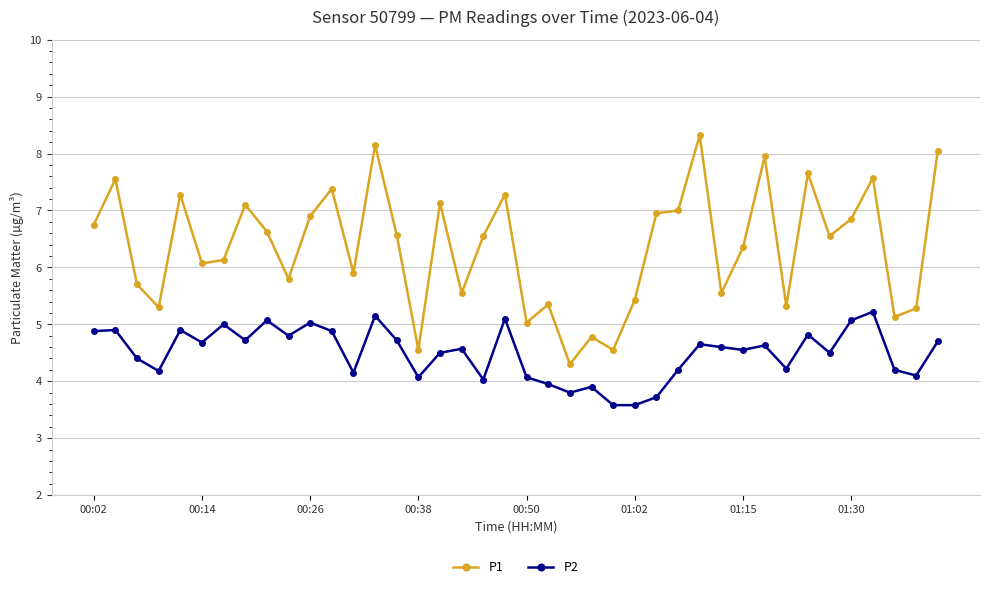

True or false: P2 has more than 0 points higher than both neighbors.

True